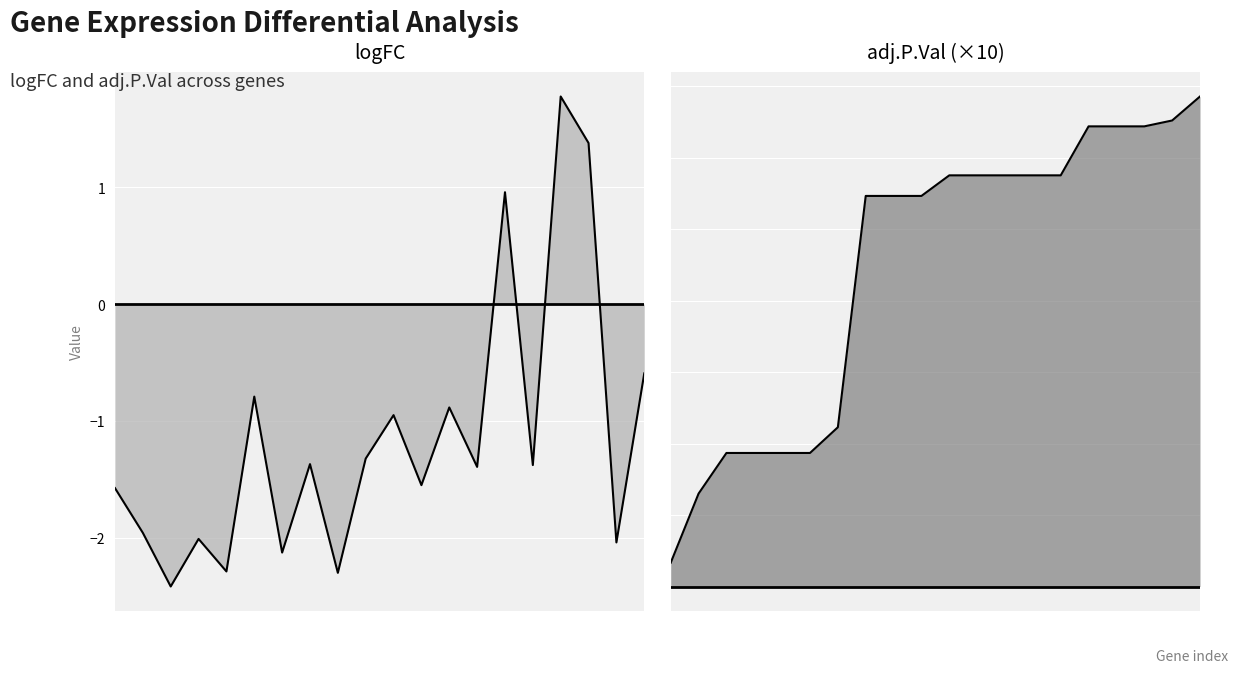

The adj.P.Val series shows 1.4 at CDKN2B. True or false?

True